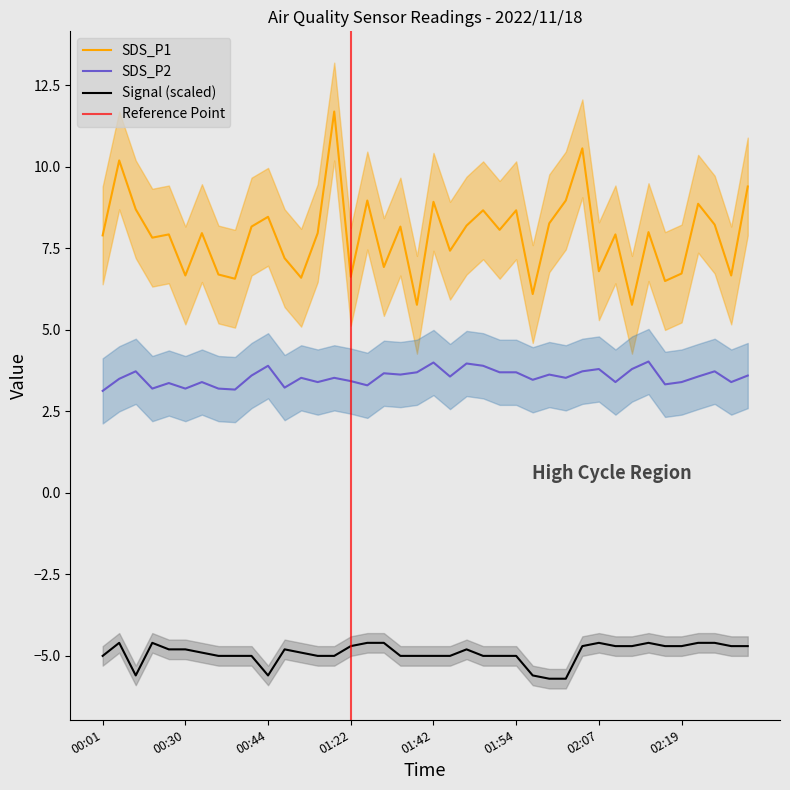

How many interior local peaks does the SDS_P2 series have?

13